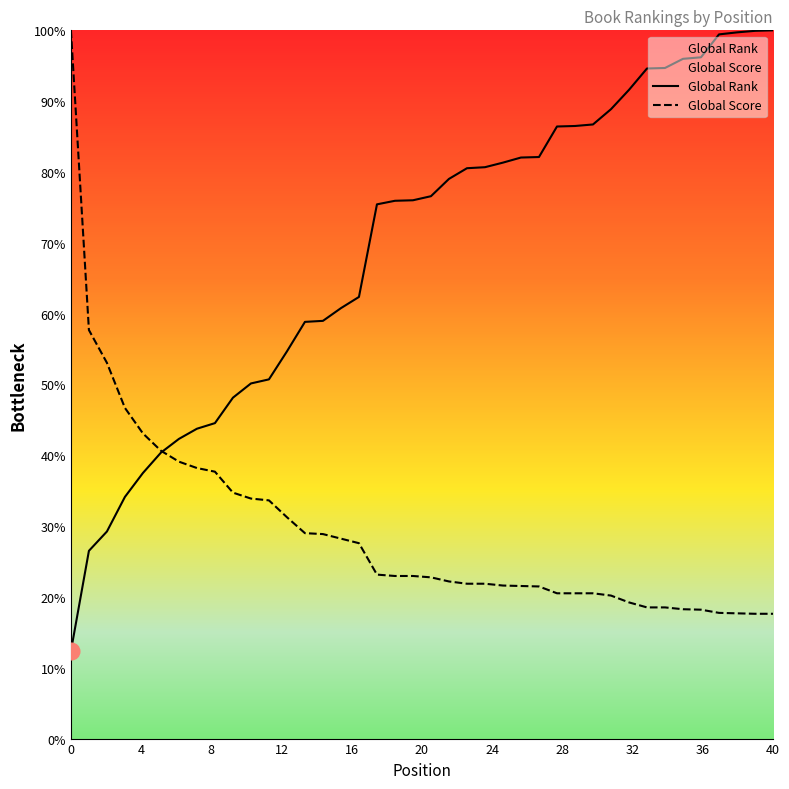

Rank the series by their average value, from highest to lowest.

Global Rank, Global Score